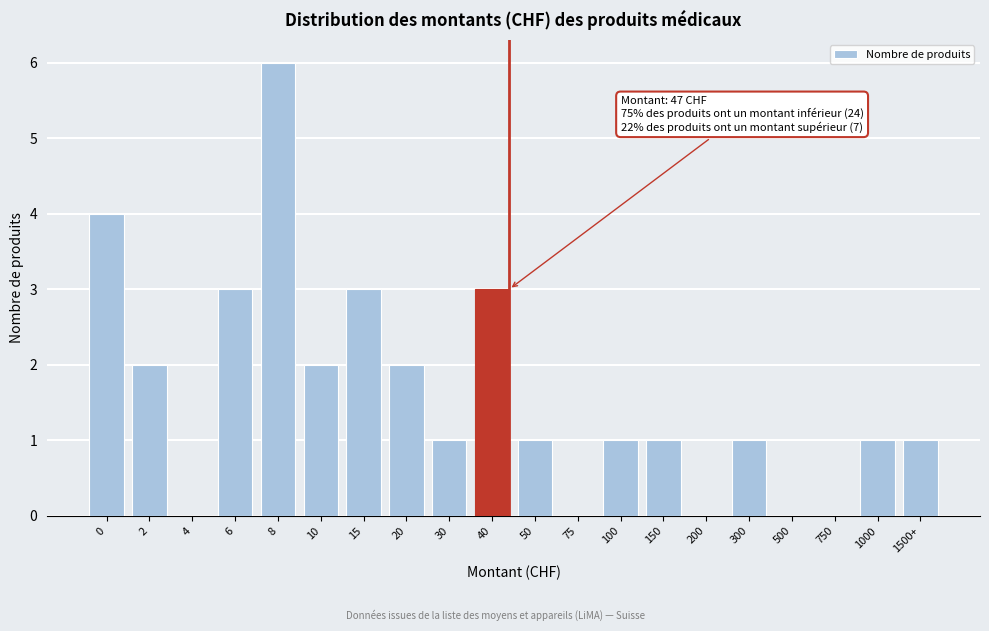

Reading left to right, transcribe all the data shown in this chart.

0=4	2=2	4=0	6=3	8=6	10=2	15=3	20=2	30=1	40=3	50=1	75=0	100=1	150=1	200=0	300=1	500=0	750=0	1000=1	1500+=1